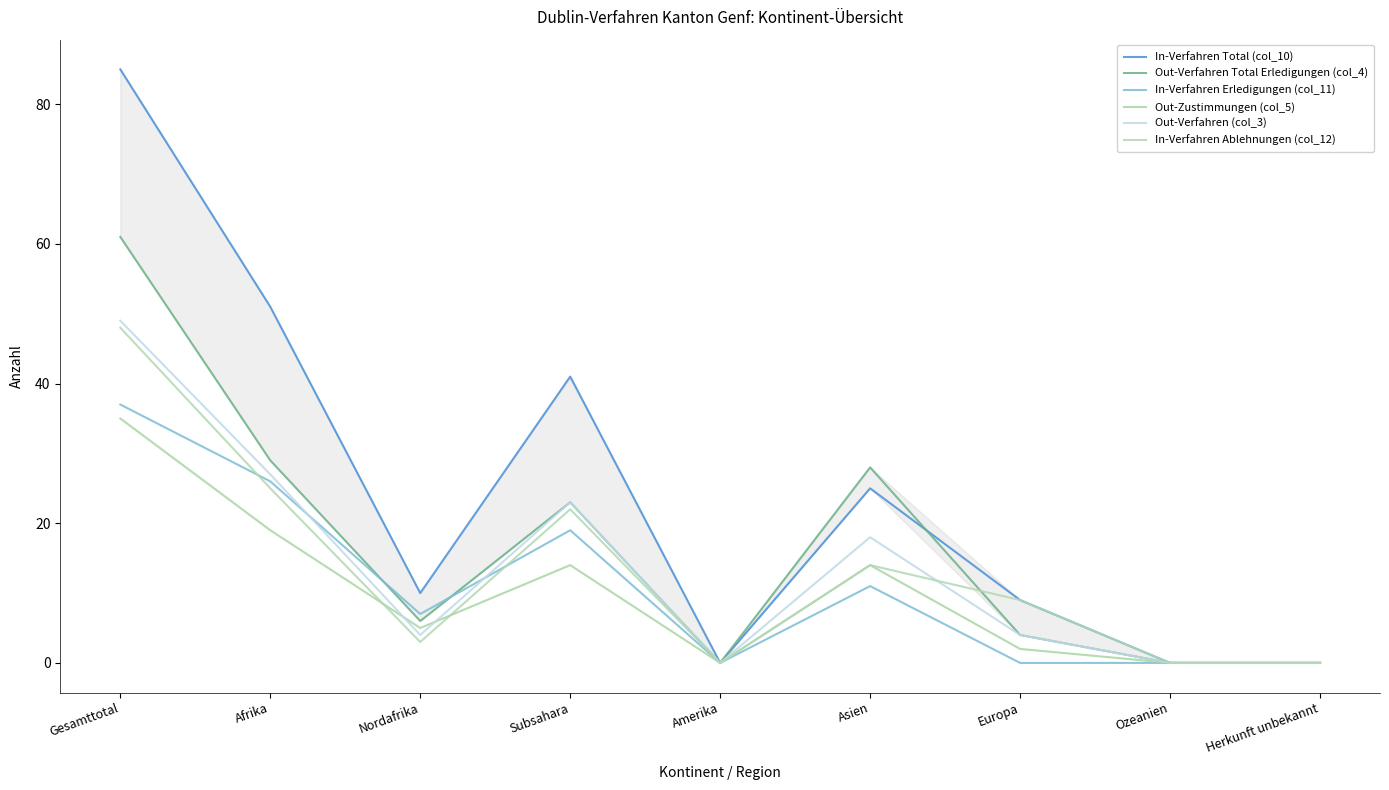

What value does the In-Verfahren Total (col_10) series have at Subsahara?

41